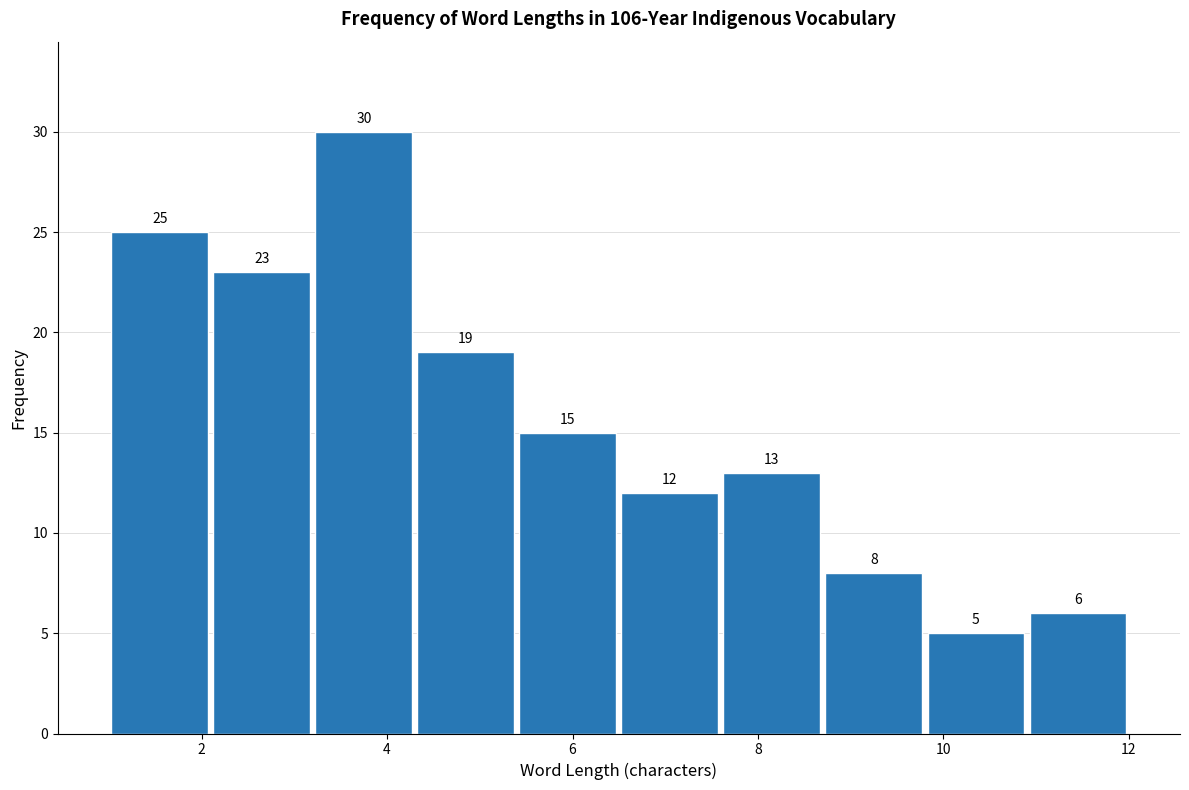

Reading left to right, list every bar in this chart as the range it spans on the x-axis followed by its height. The bar edges are not printed on the chart, so give them approximately, as read against the axis.

1.0 to 2.1: 25
2.1 to 3.2: 23
3.2 to 4.3: 30
4.3 to 5.4: 19
5.4 to 6.5: 15
6.5 to 7.6: 12
7.6 to 8.7: 13
8.7 to 9.8: 8
9.8 to 10.9: 5
10.9 to 12.0: 6